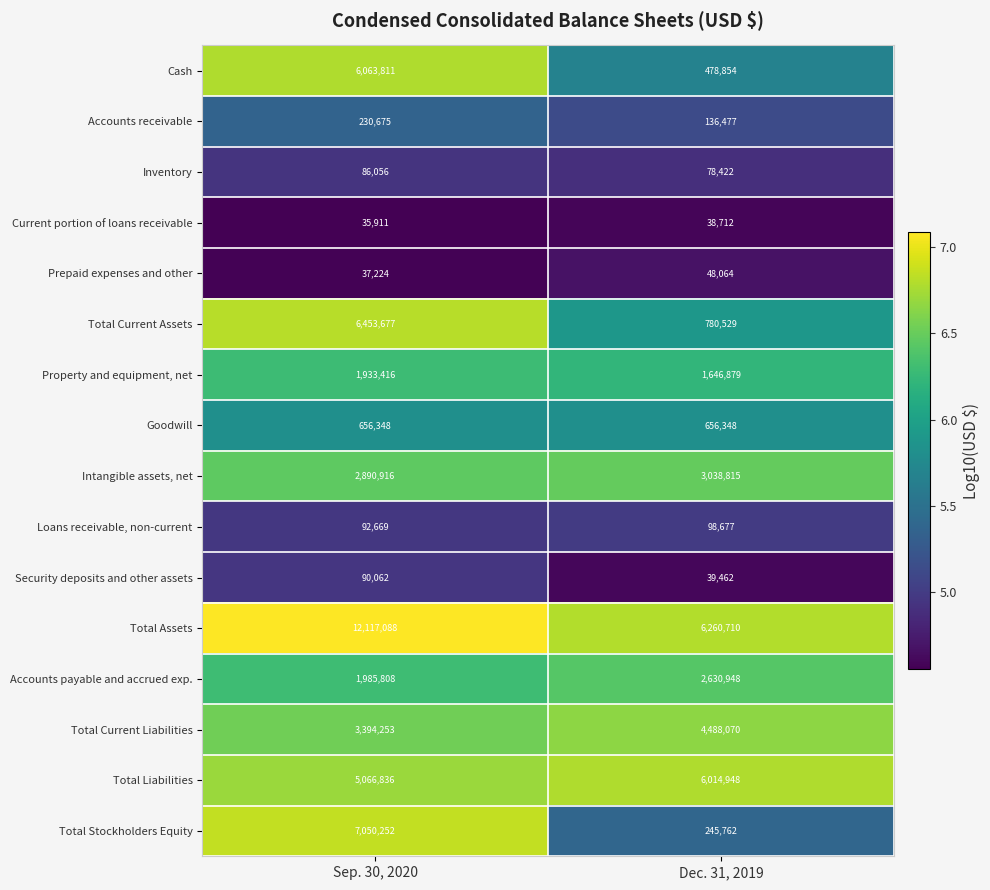

What is the approximate value of Inventory at Dec. 31, 2019, to the nearest 50?

78400